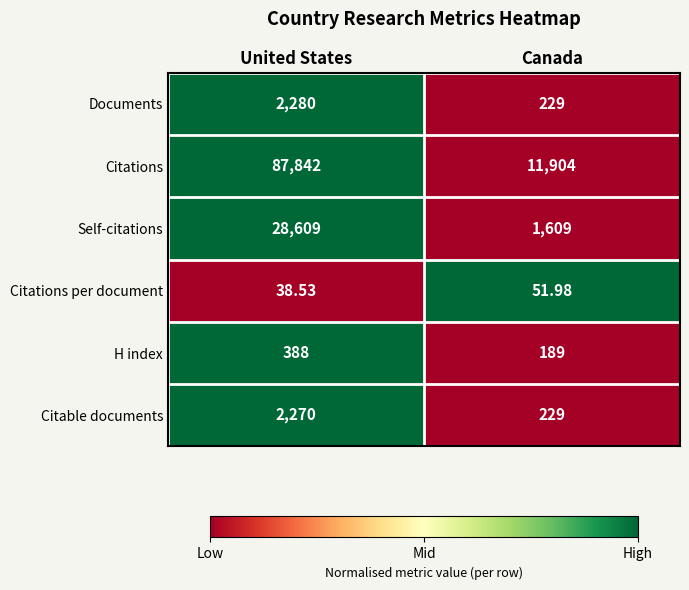

Rank the series by their maximum value, from highest to lowest.

Citations, Self-citations, Documents, Citable documents, H index, Citations per document